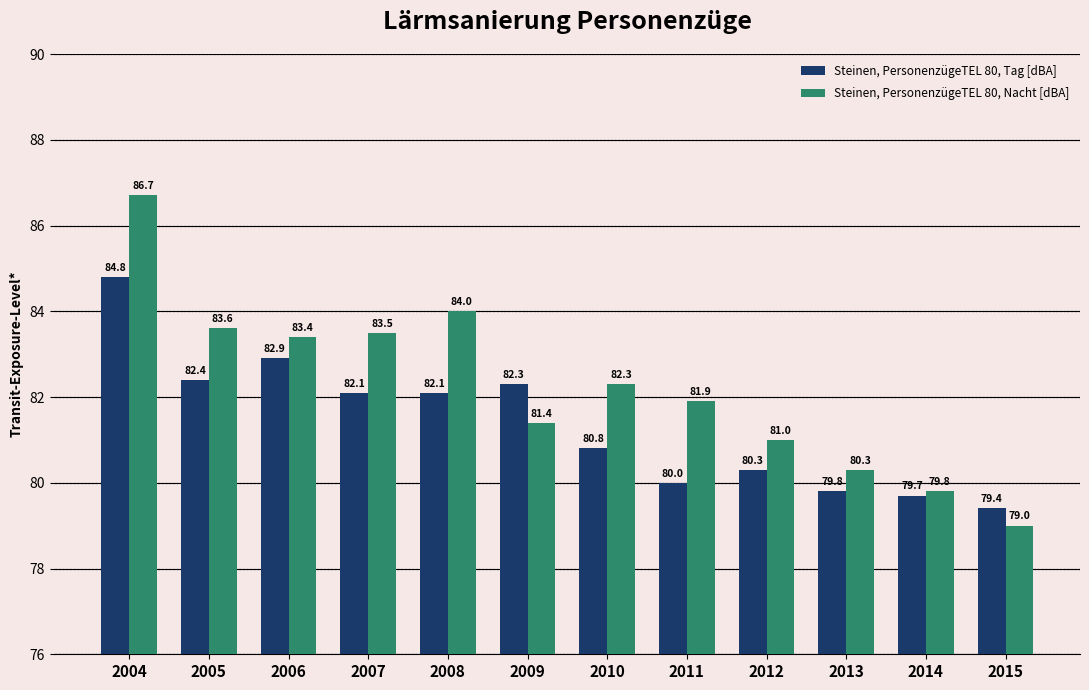

The Steinen, PersonenzügeTEL 80, Tag [dBA] series shows 80.0 at 2011. True or false?

True